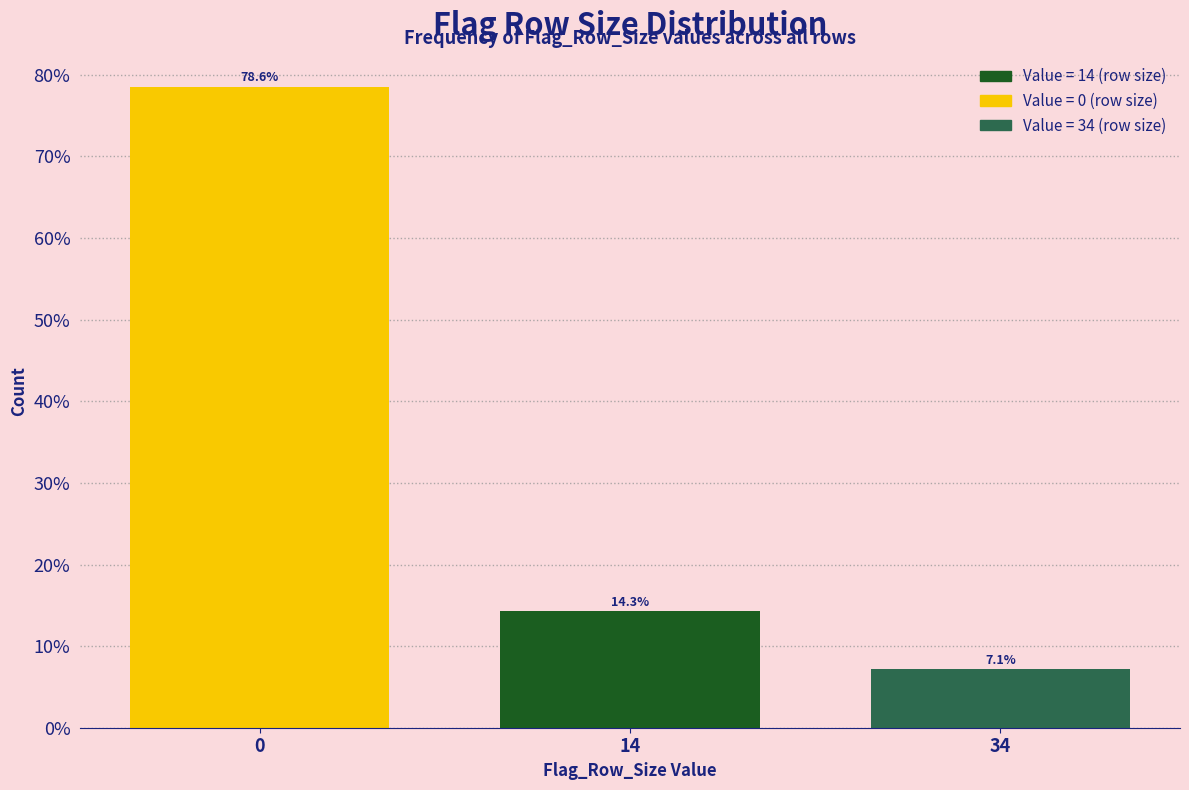

Reading left to right, transcribe all the data shown in this chart.

0=78.6	14=14.3	34=7.1